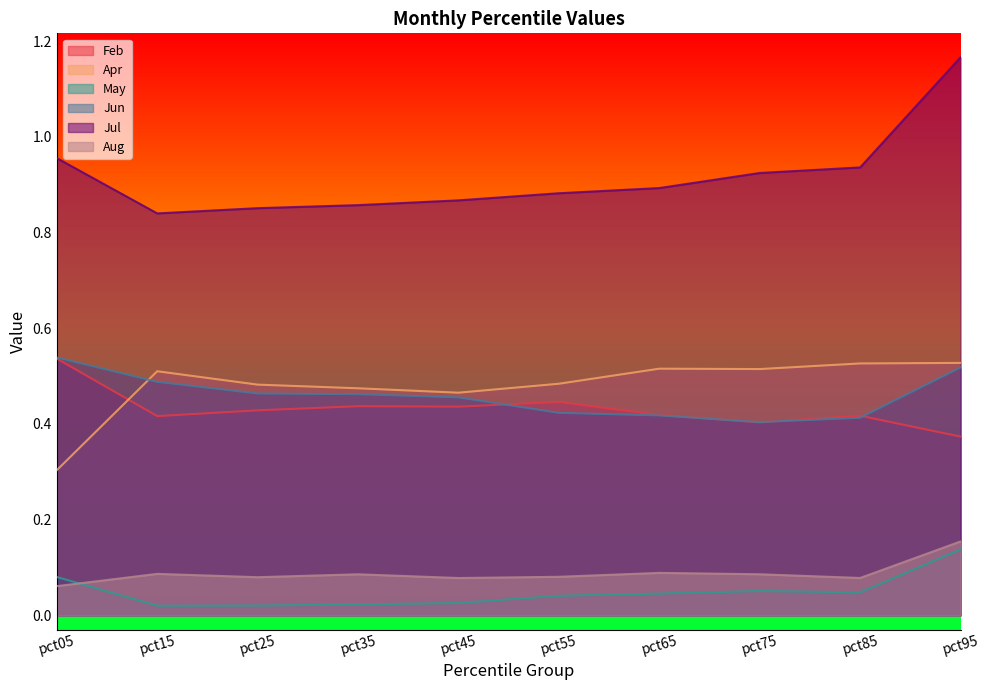

True or false: Feb has more than 2 interior local peaks.

True